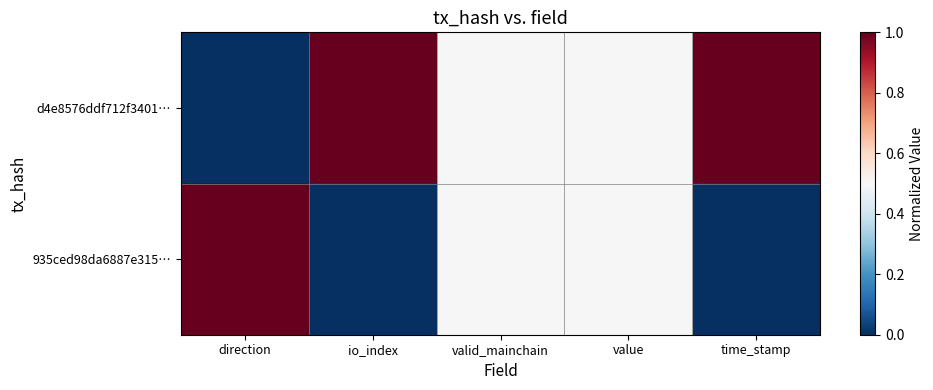

List the series in order of their peak value, highest first.

d4e8576ddf712f3401…, 935ced98da6887e315…